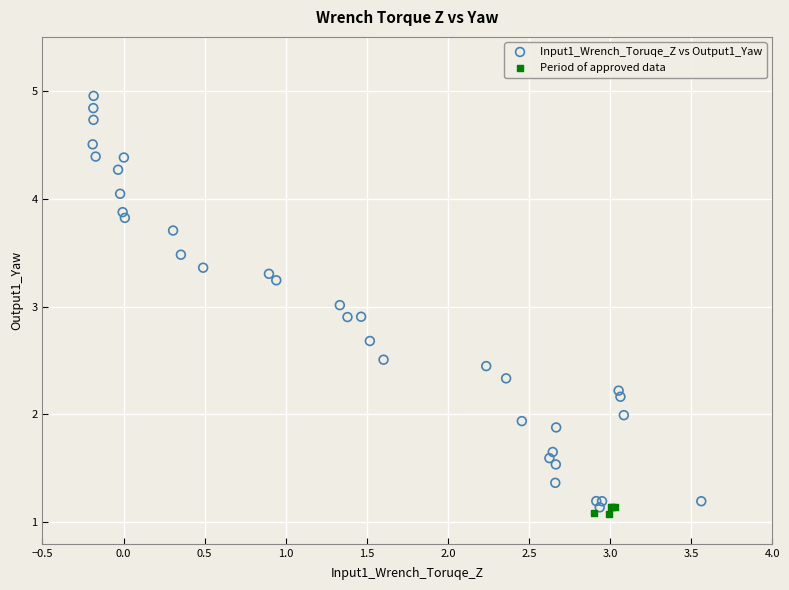

Which series has the largest Y range (max minus min)?

Input1_Wrench_Toruqe_Z vs Output1_Yaw